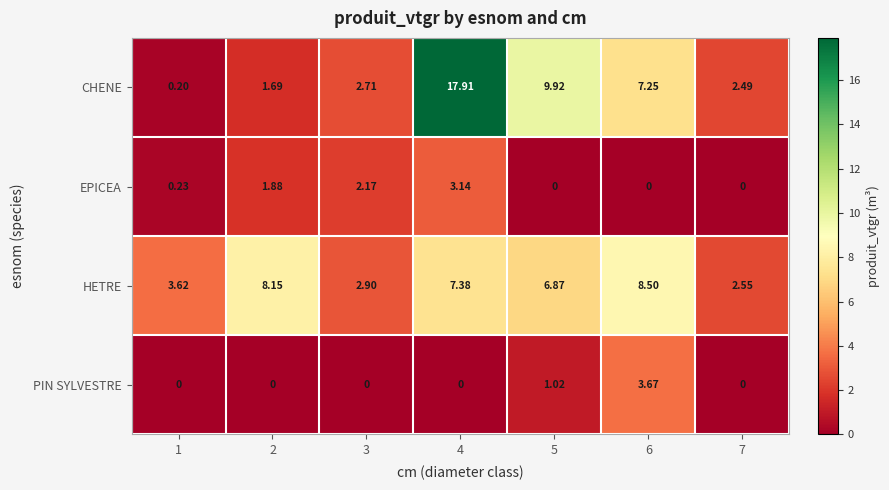

At 4, list the series in order from largest to smallest.

CHENE, HETRE, EPICEA, PIN SYLVESTRE